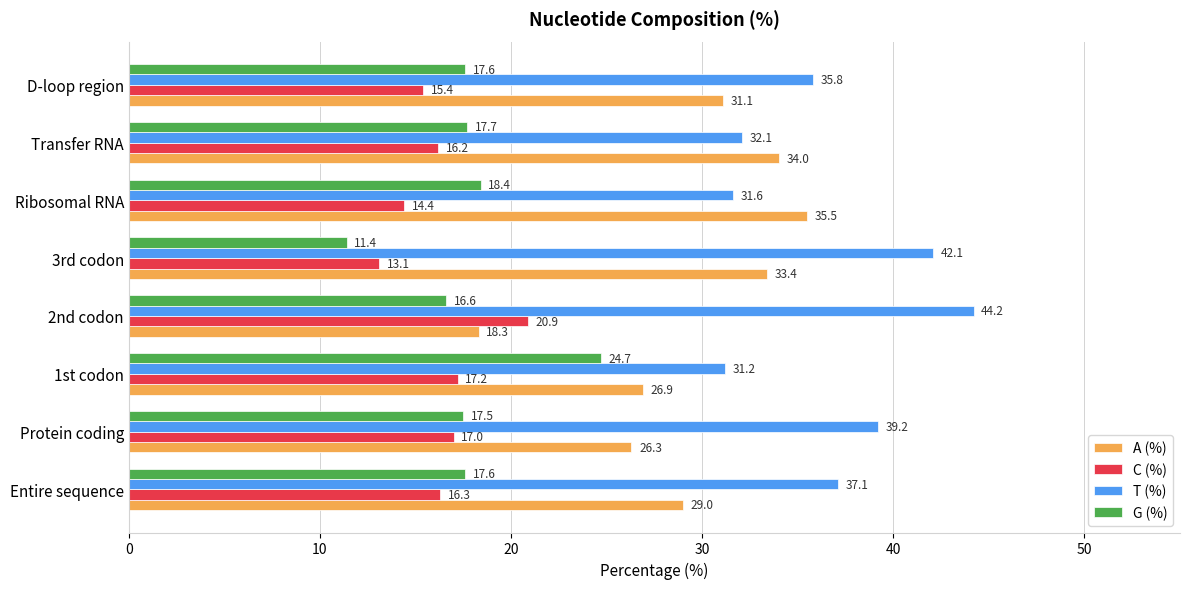

Between 2nd codon and D-loop region, which series saw the biggest shift?

A (%)